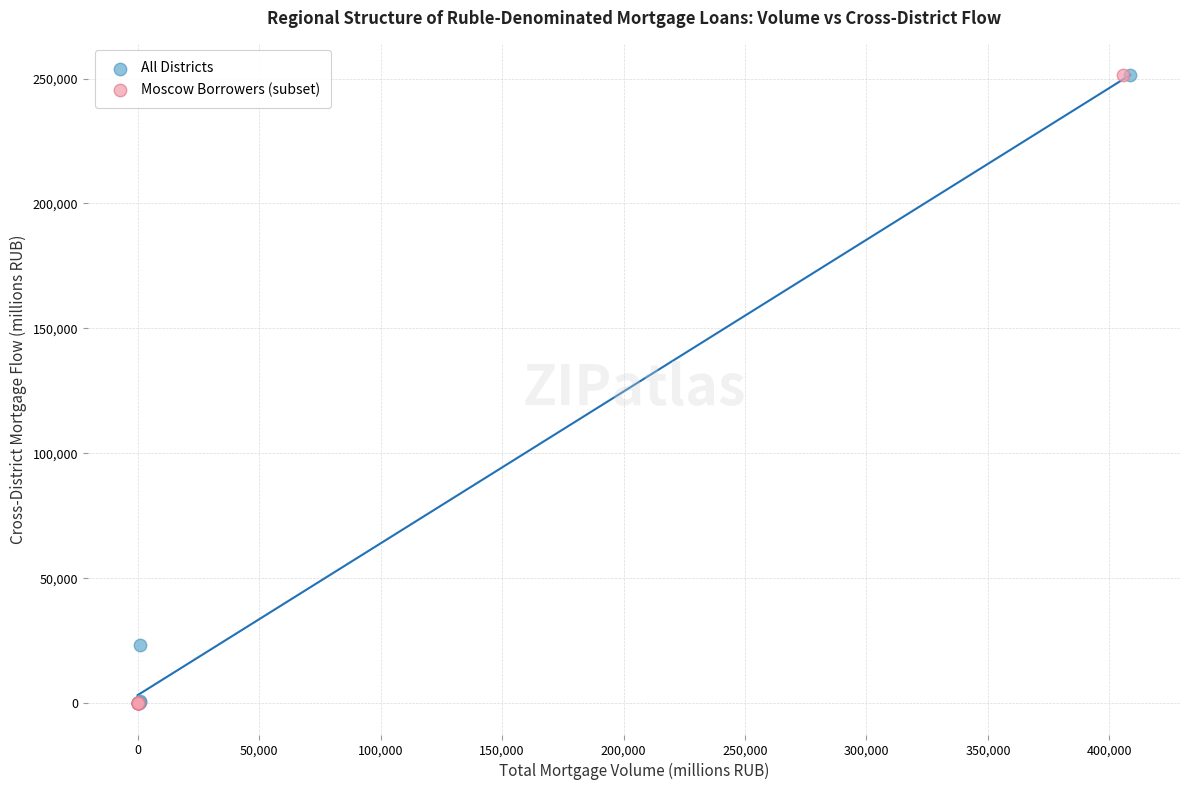

Which series has the widest spread of Y values?

All Districts